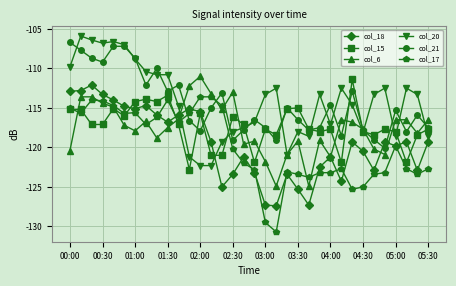

How many times do col_20 and col_18 cross each other?

2